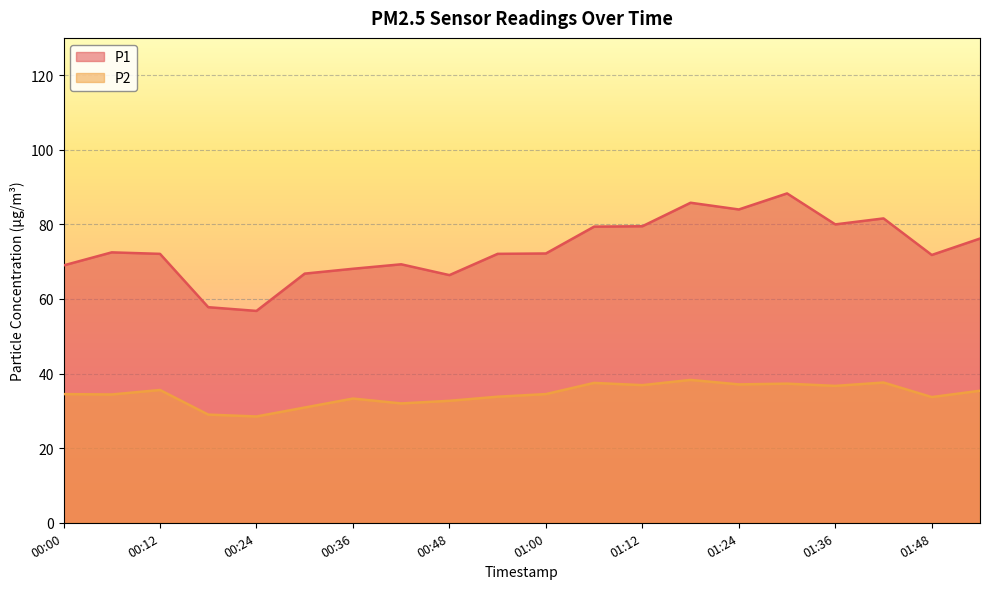

At which category does P2 reach its first local peak?

00:12